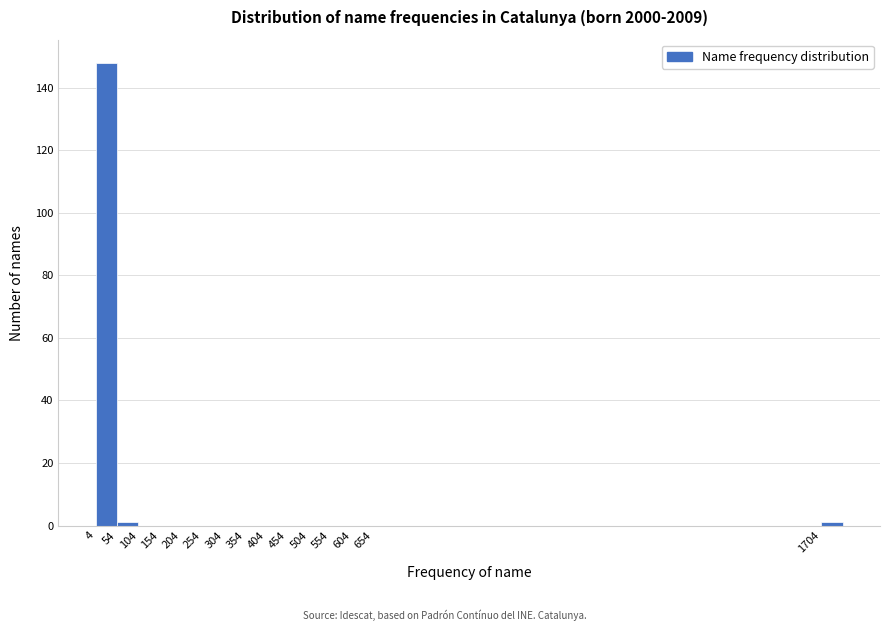

Over which range of the x-axis is the bar tallest?

4 to 54